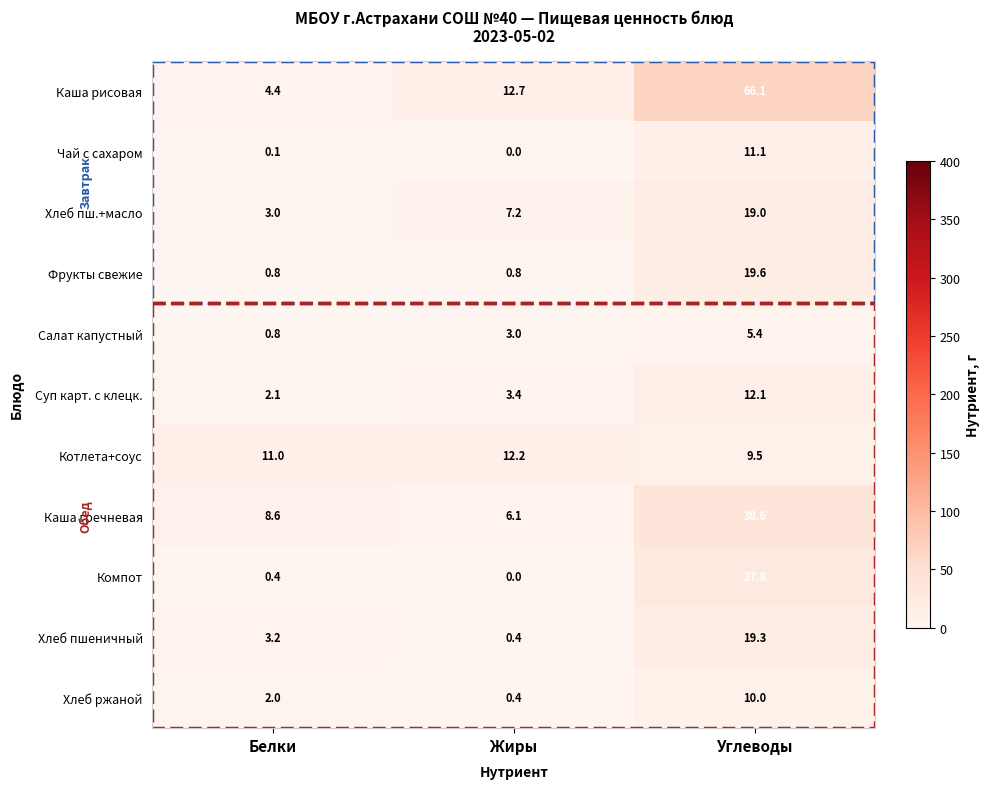

True or false: Салат капустный has a value of 3.0 at Углеводы.

False